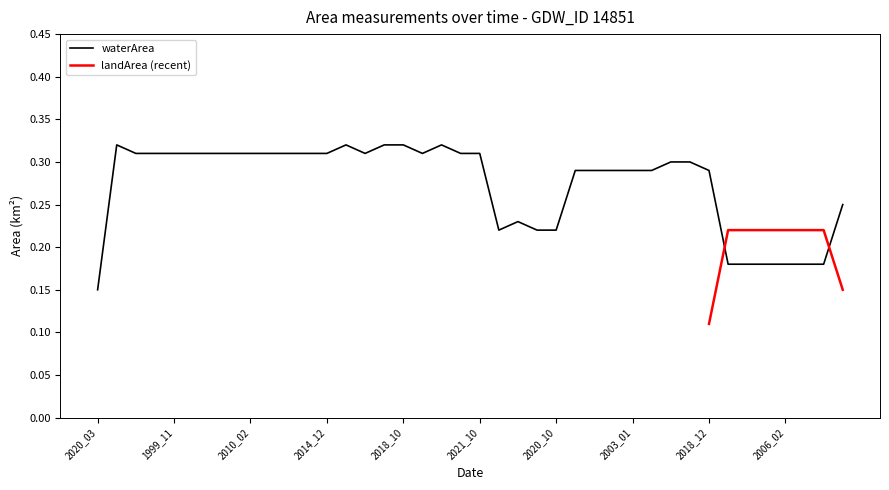

True or false: the data shows 0.3 at 1998_10.

True